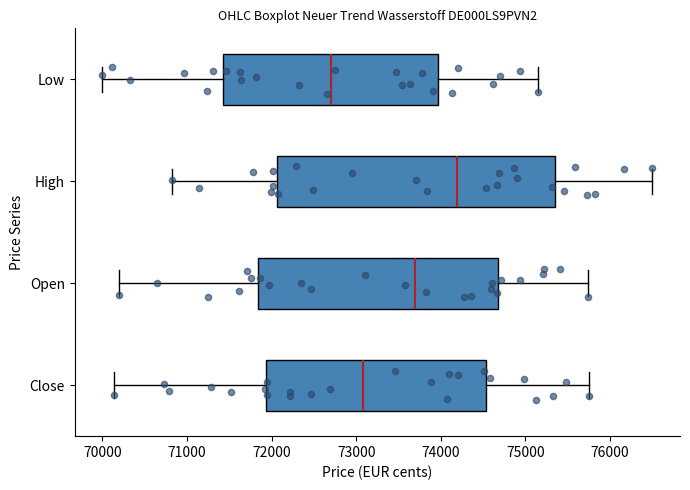

Which box's median line is the furthest to the left?

Low